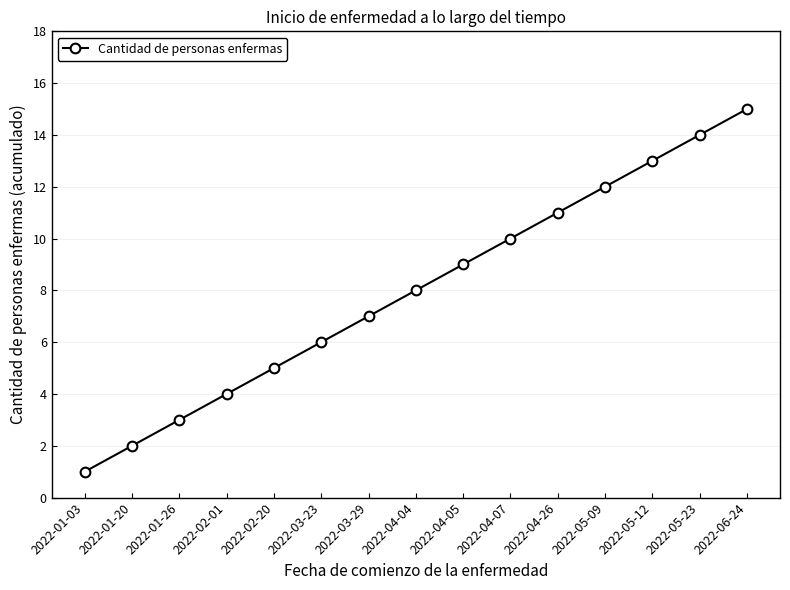

Reading left to right, extract all data points from this chart.

2022-01-03=1	2022-01-20=2	2022-01-26=3	2022-02-01=4	2022-02-20=5	2022-03-23=6	2022-03-29=7	2022-04-04=8	2022-04-05=9	2022-04-07=10	2022-04-26=11	2022-05-09=12	2022-05-12=13	2022-05-23=14	2022-06-24=15